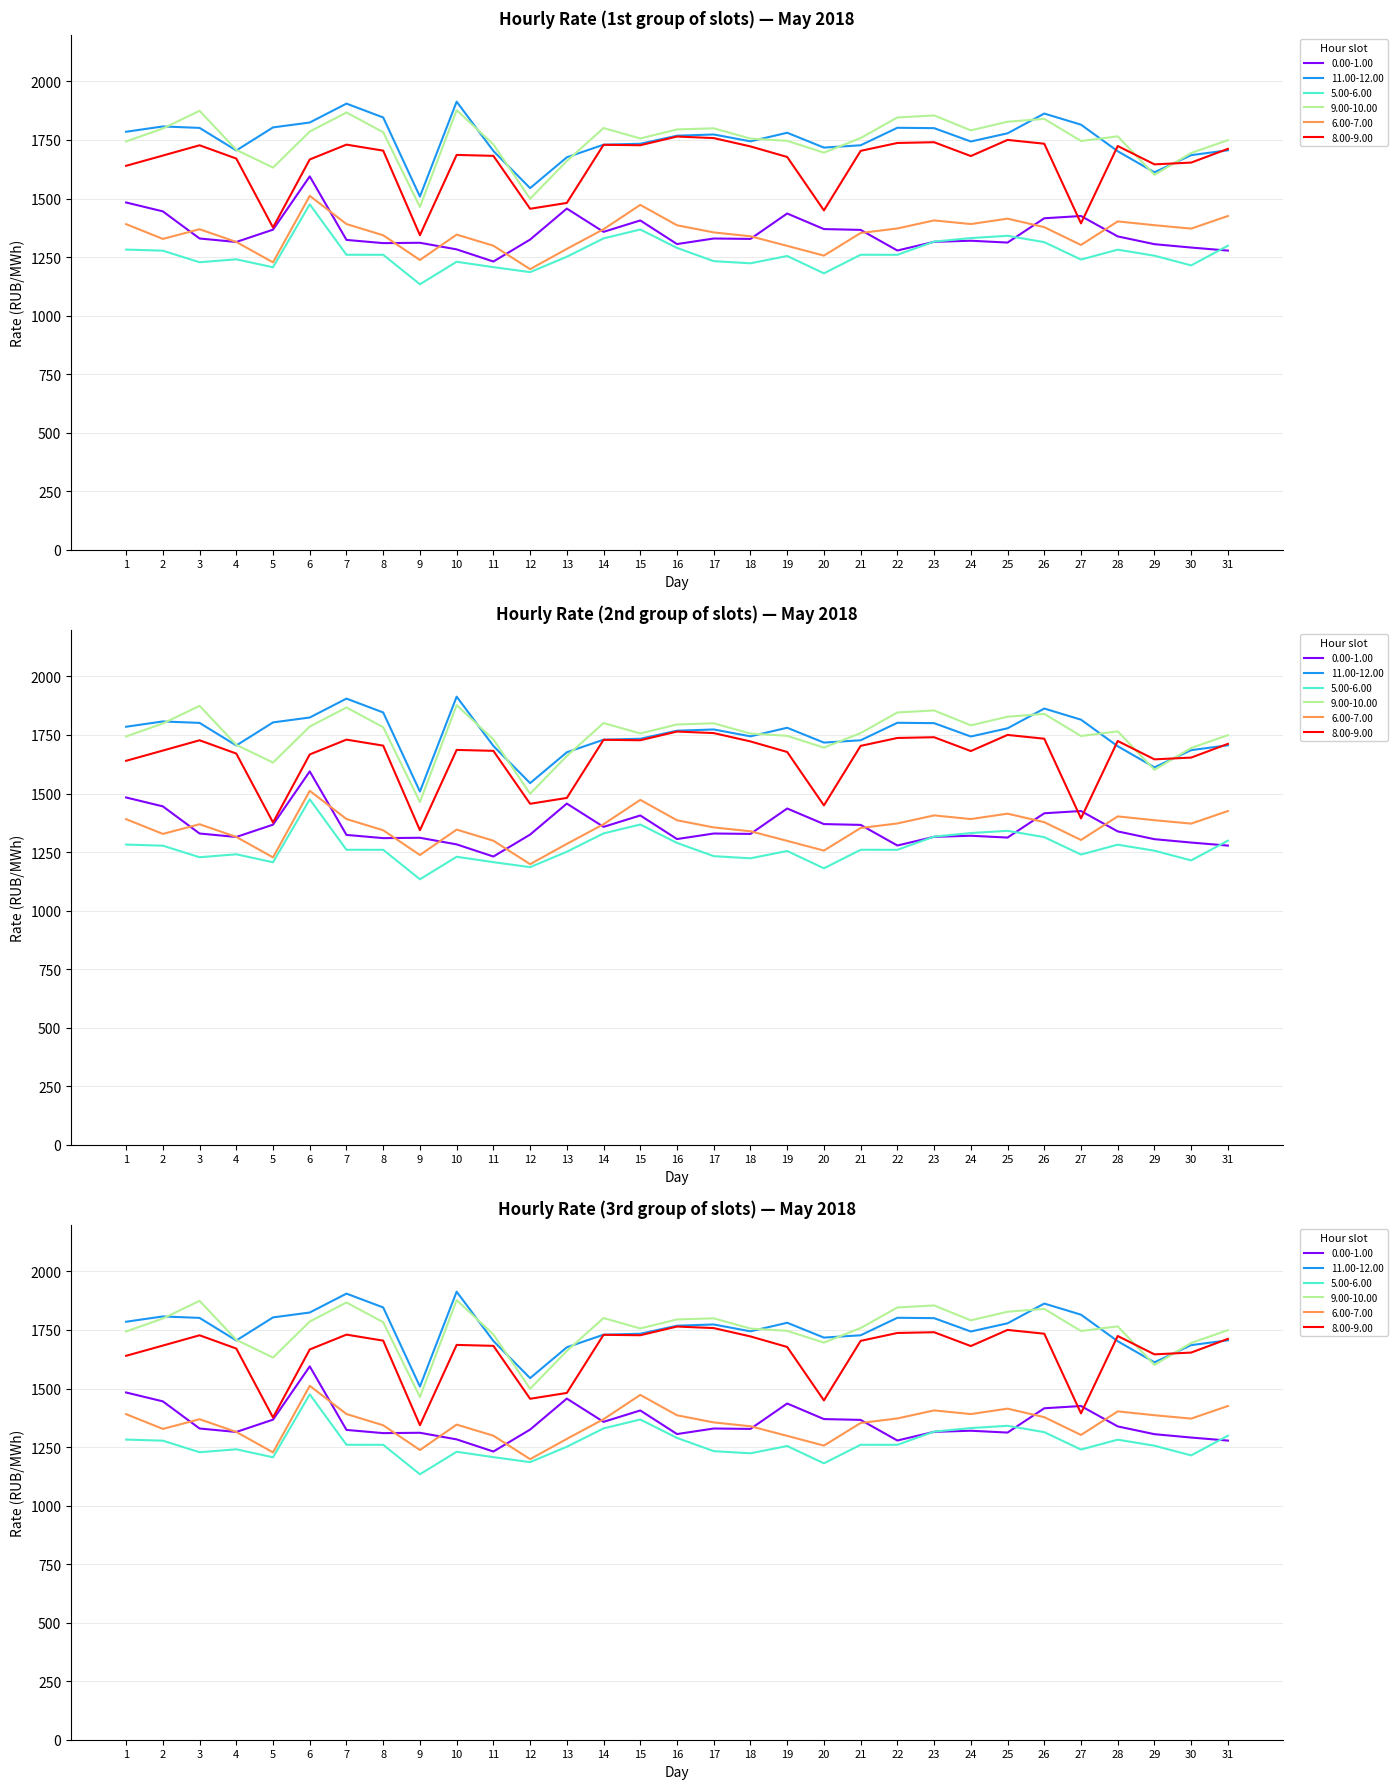

At which label does 5.00-6.00 reach its minimum?

9